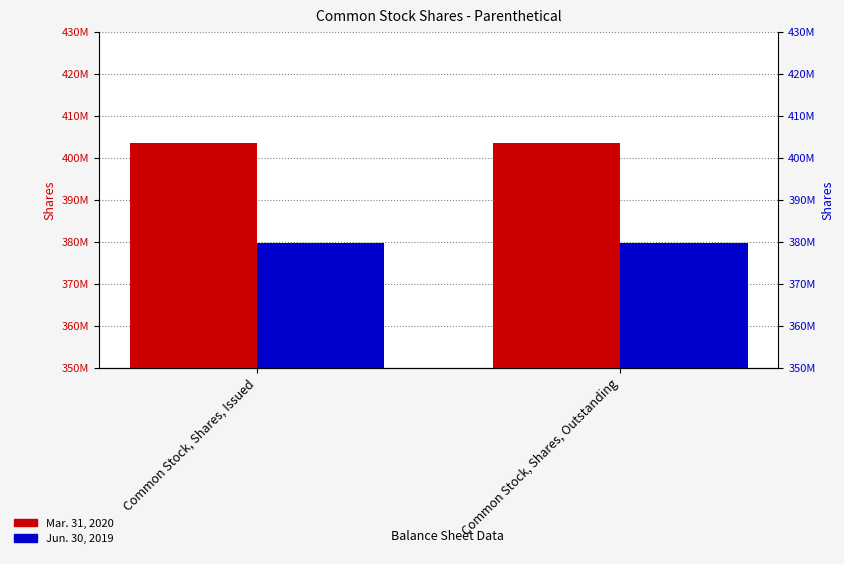

How many bars are there in each group?

2